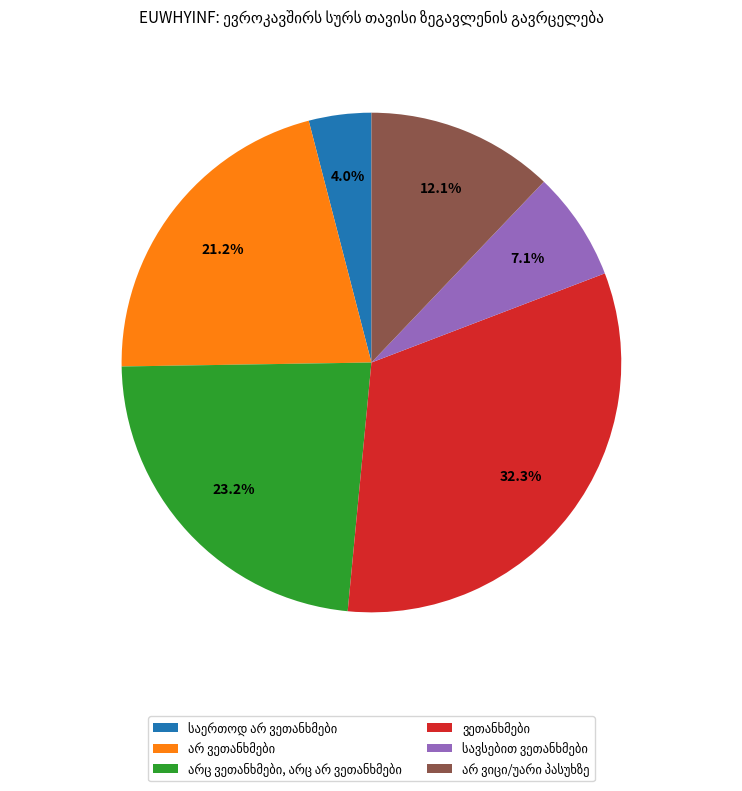

Is there any slice that represents more than half of the pie?

No